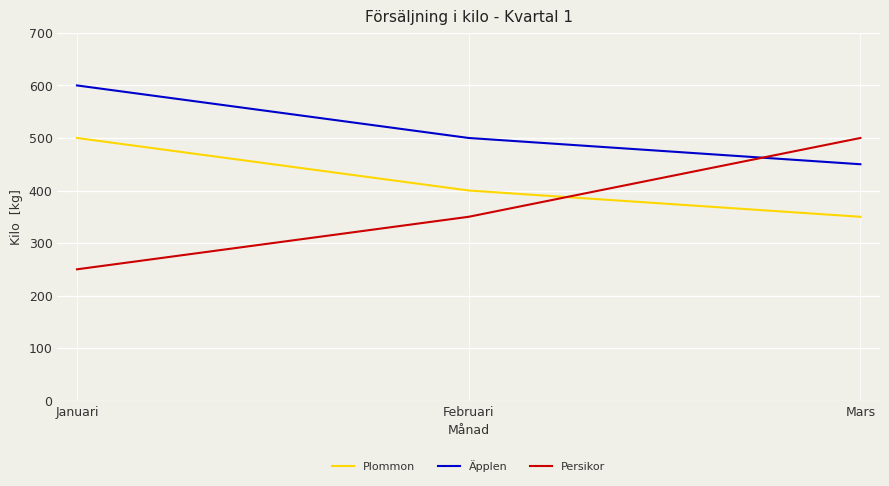

Is the value of Persikor at Februari greater than the value of Äpplen at Mars?

No